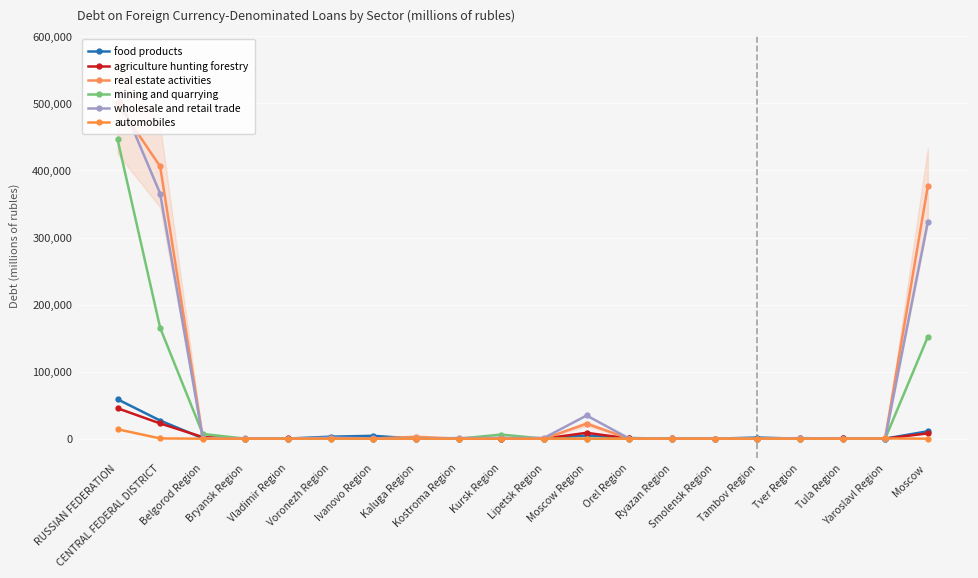

What is the maximum value for agriculture hunting forestry?

45407